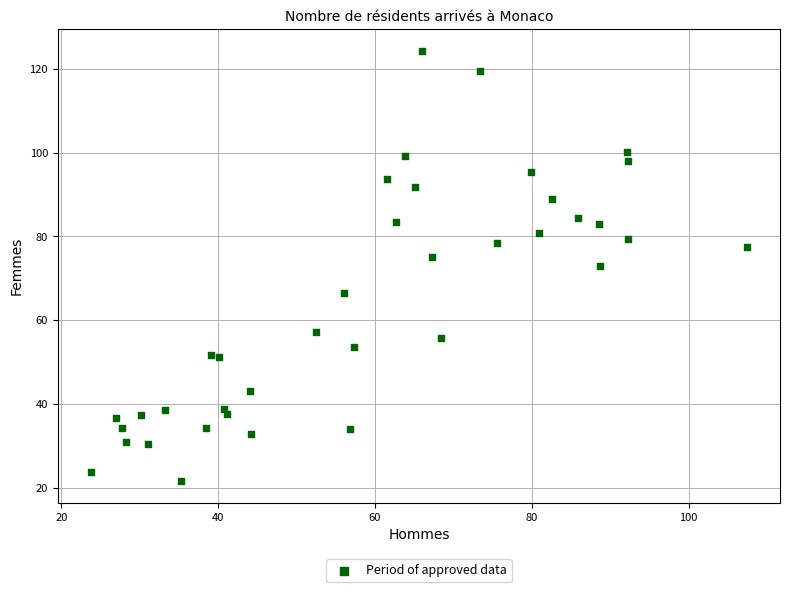

What is the range of Y values (max minus min)?

102.9